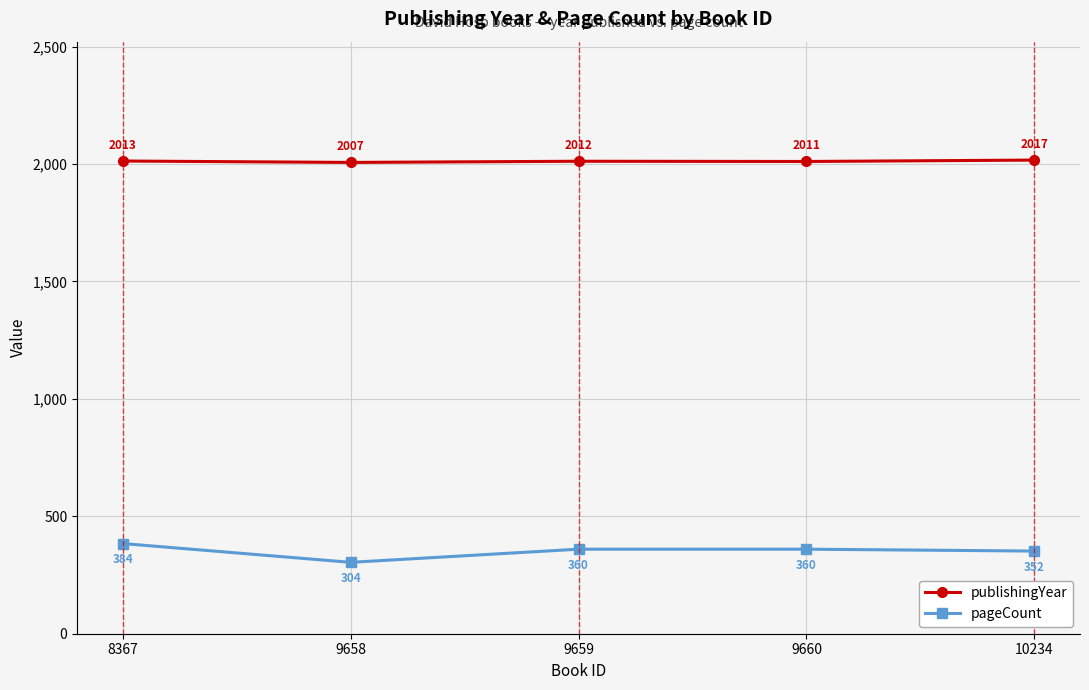

At 10234, list the series in order from smallest to largest.

pageCount, publishingYear